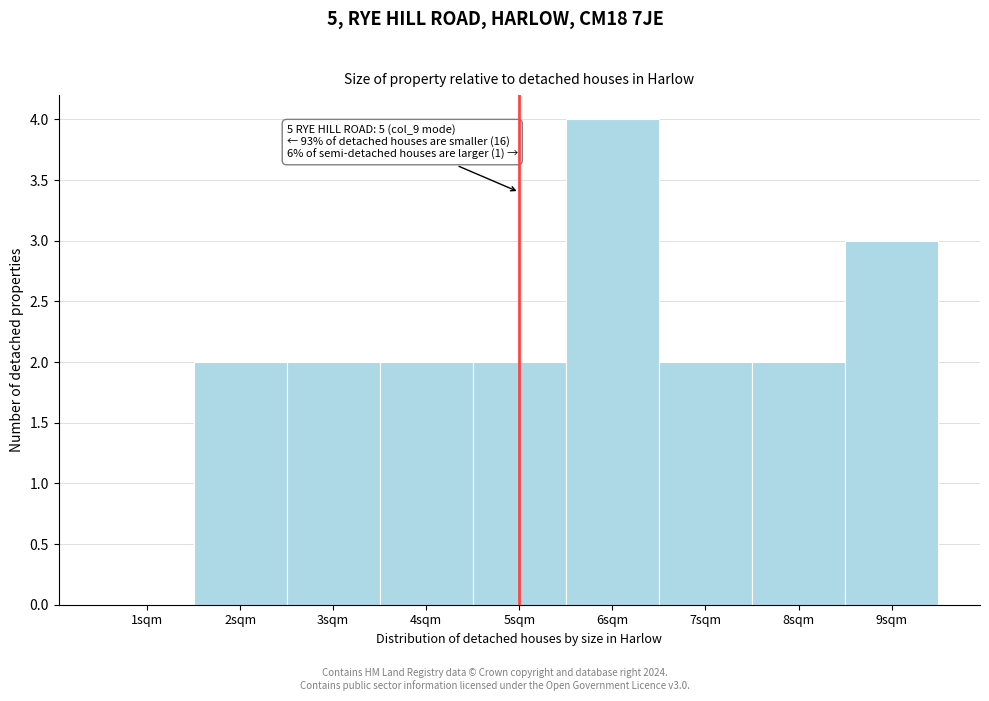

Which range on the x-axis has the tallest bar?

5.5 to 6.5